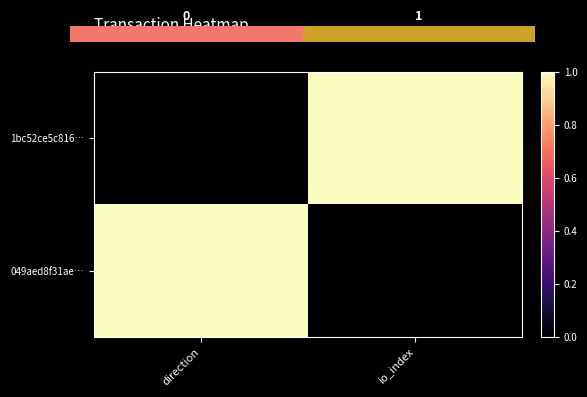

Which series has the largest total across all categories?

1bc52ce5c816…